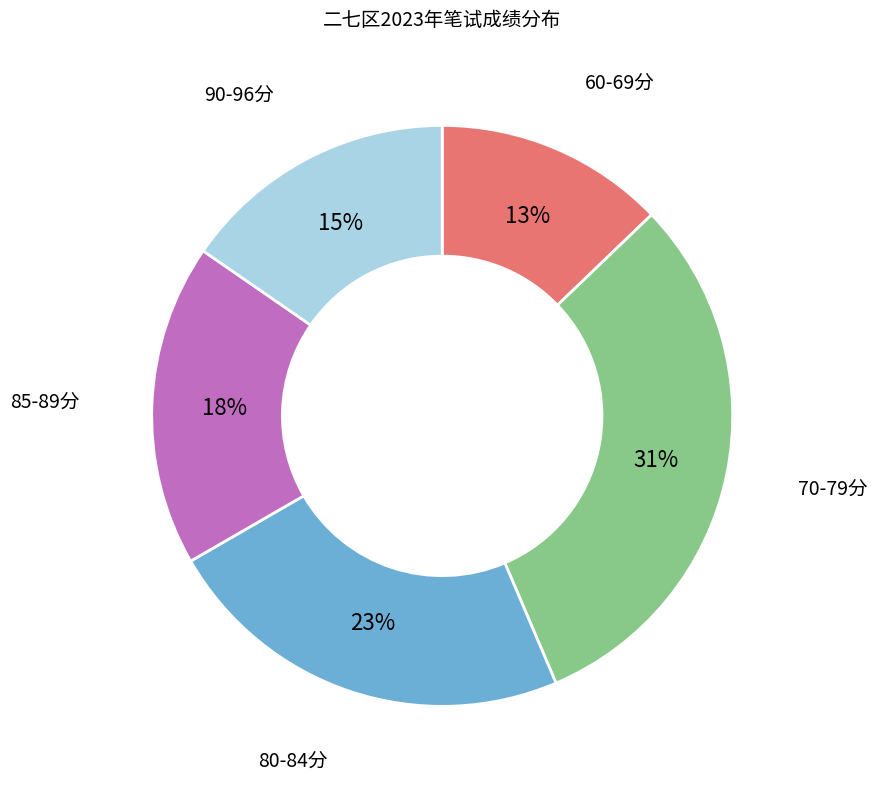

Does any single category account for the majority?

No